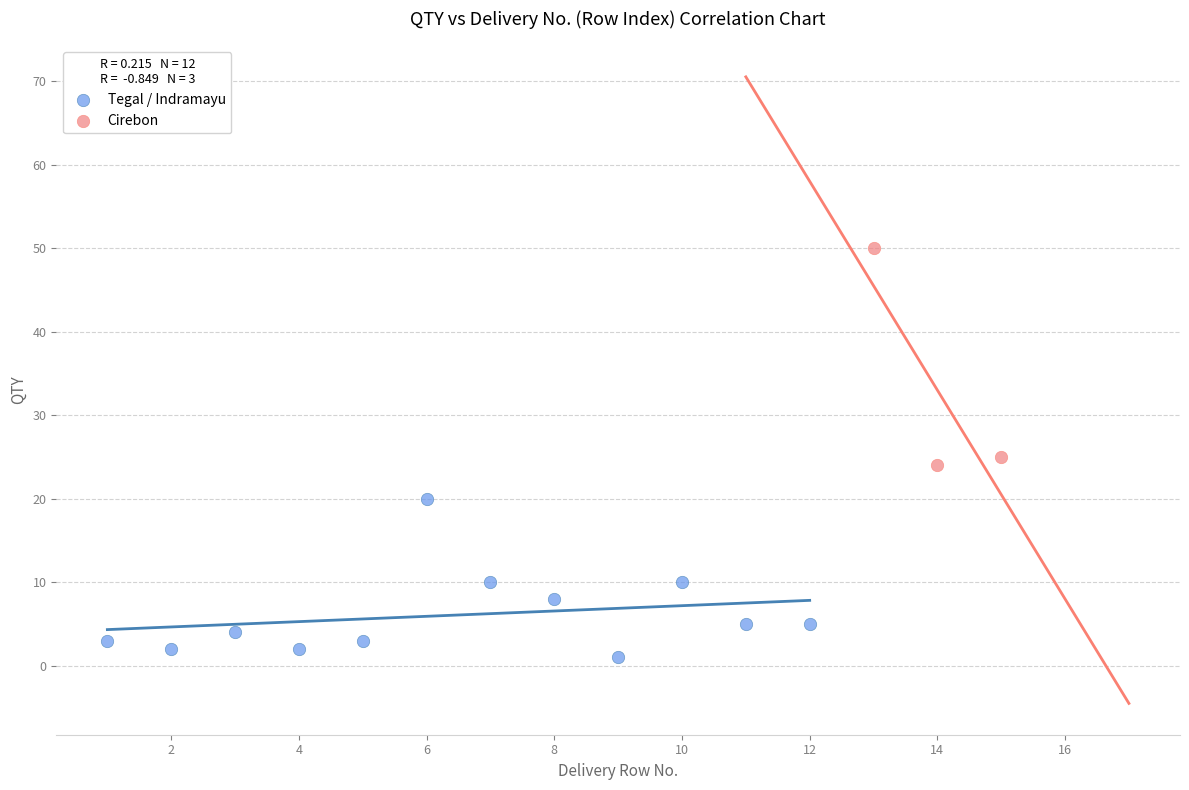

Which series reaches the maximum Y coordinate?

Cirebon